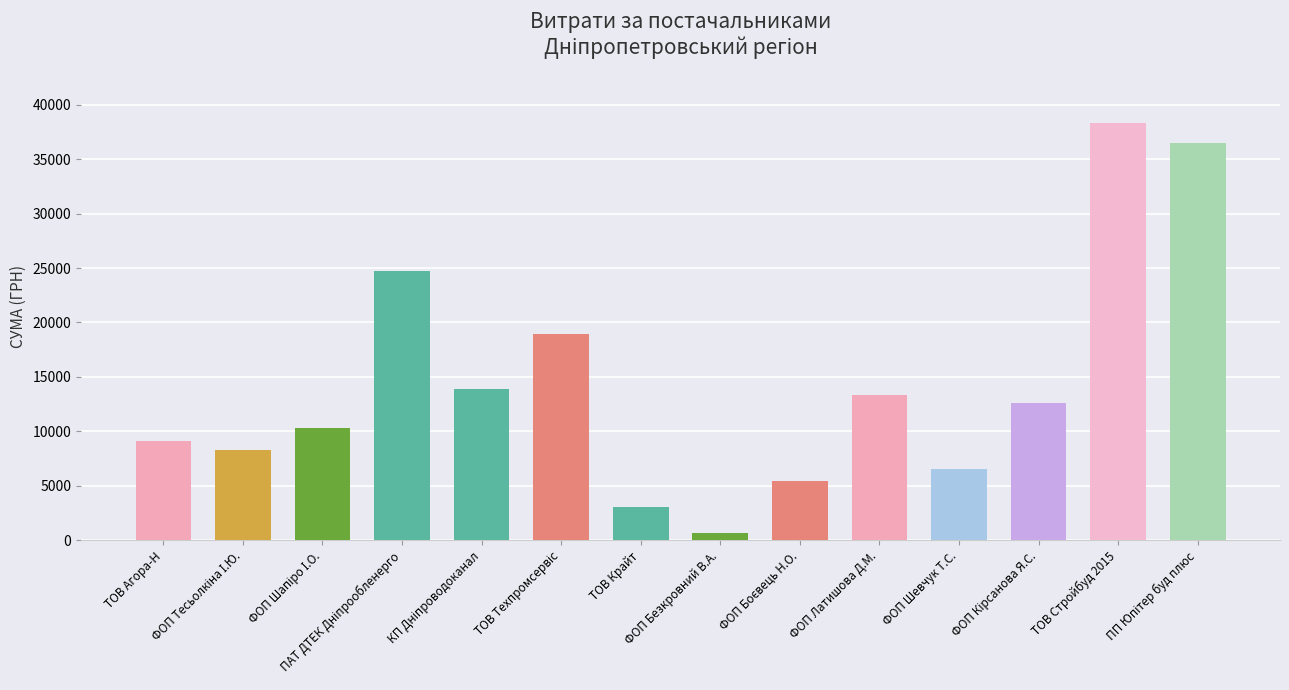

Count the number of categories in the chart.

14